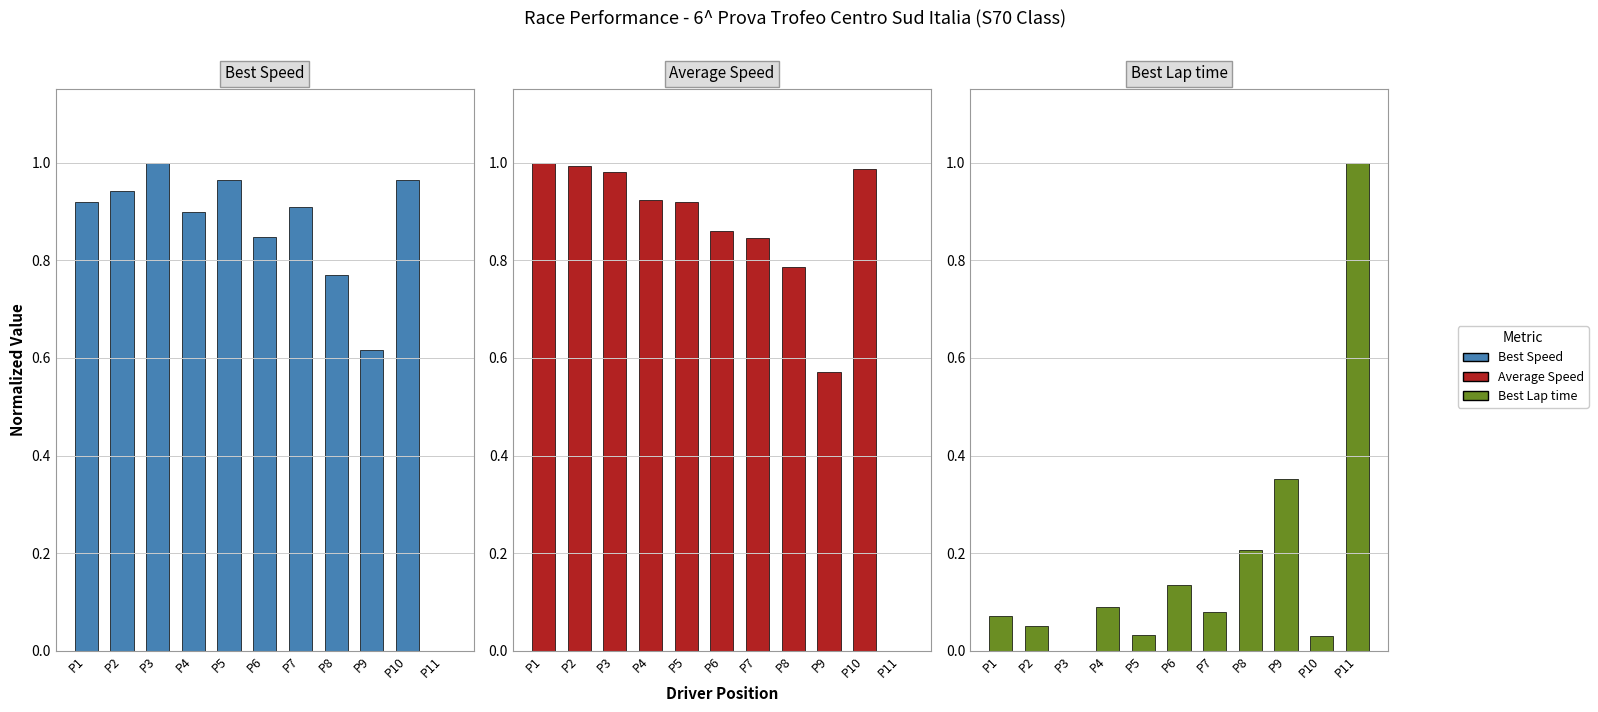

Rank the categories by Best Lap time value from highest to lowest.

P11, P9, P8, P6, P4, P7, P1, P2, P5, P10, P3